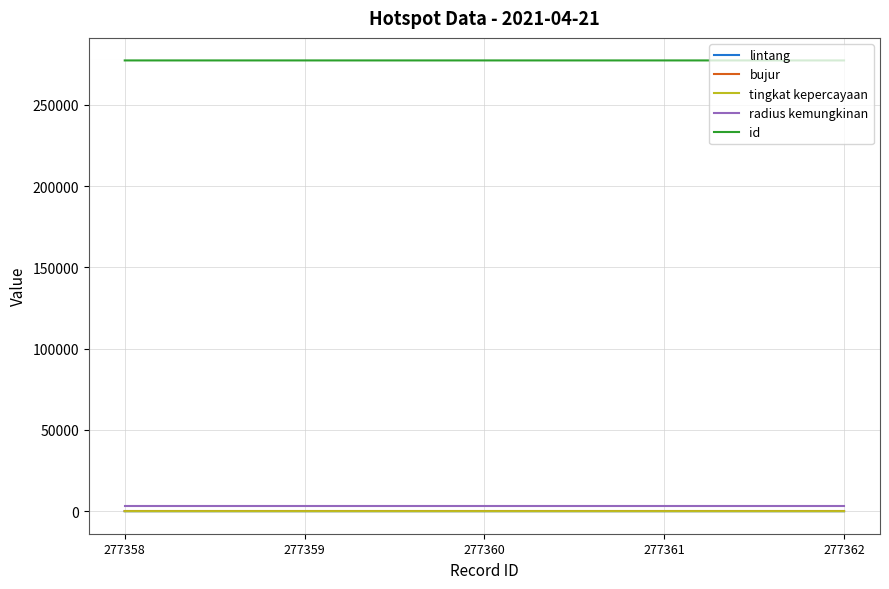

What is the total value across all series at 277360?

280469.7